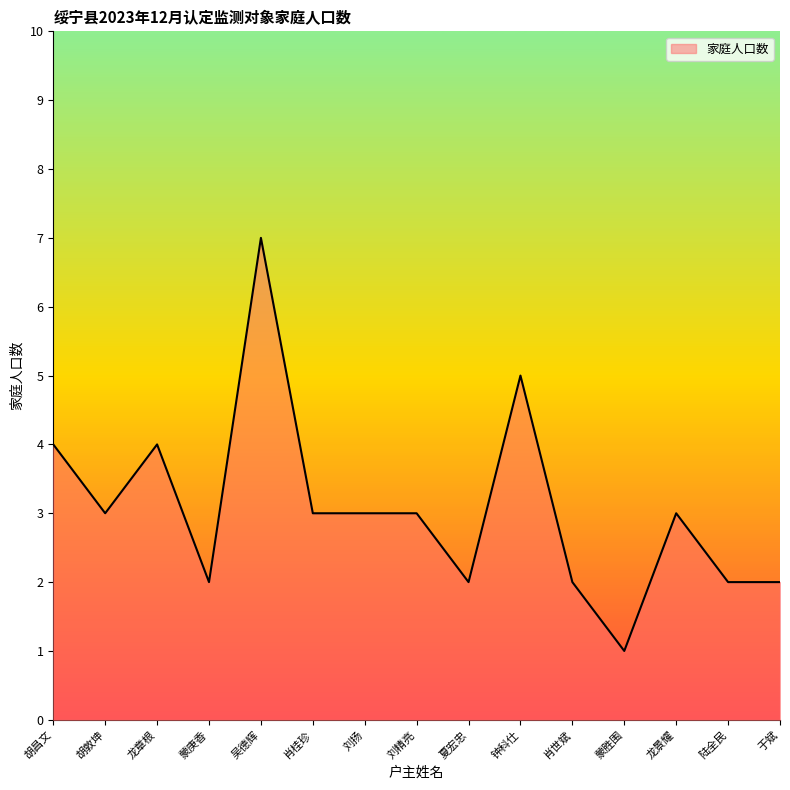

How many distinct data groups are displayed?

1